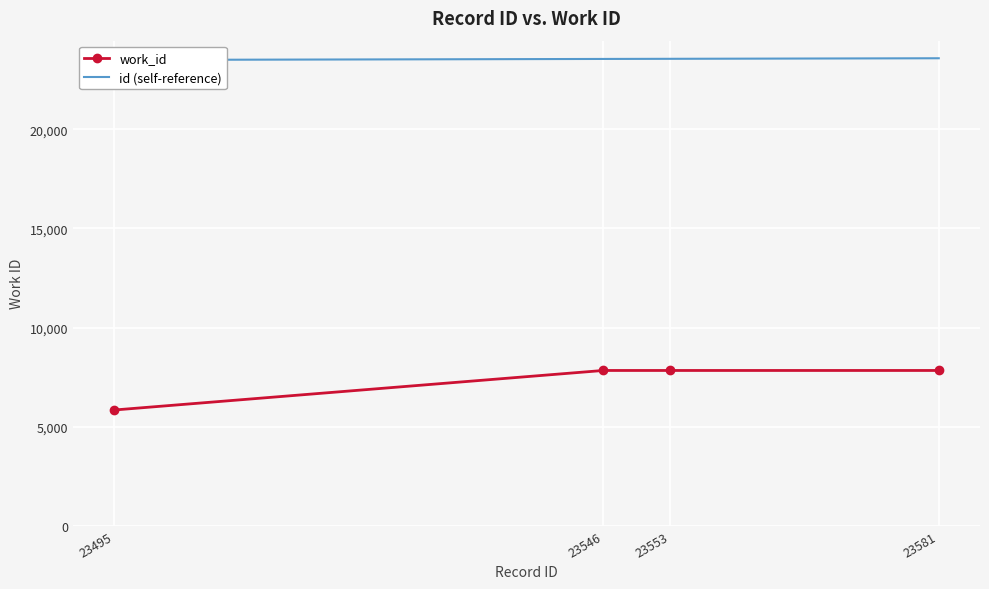

Which series has the largest total across all categories?

id (self-reference)